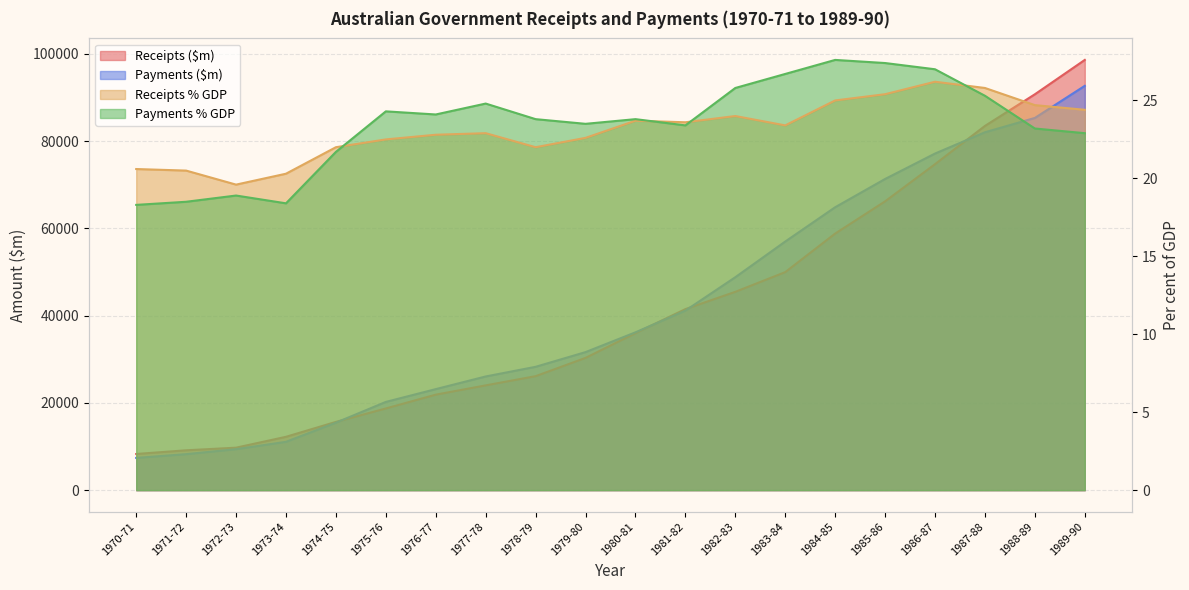

Between 1976-77 and 1978-79, which series saw the biggest shift?

Payments ($m)